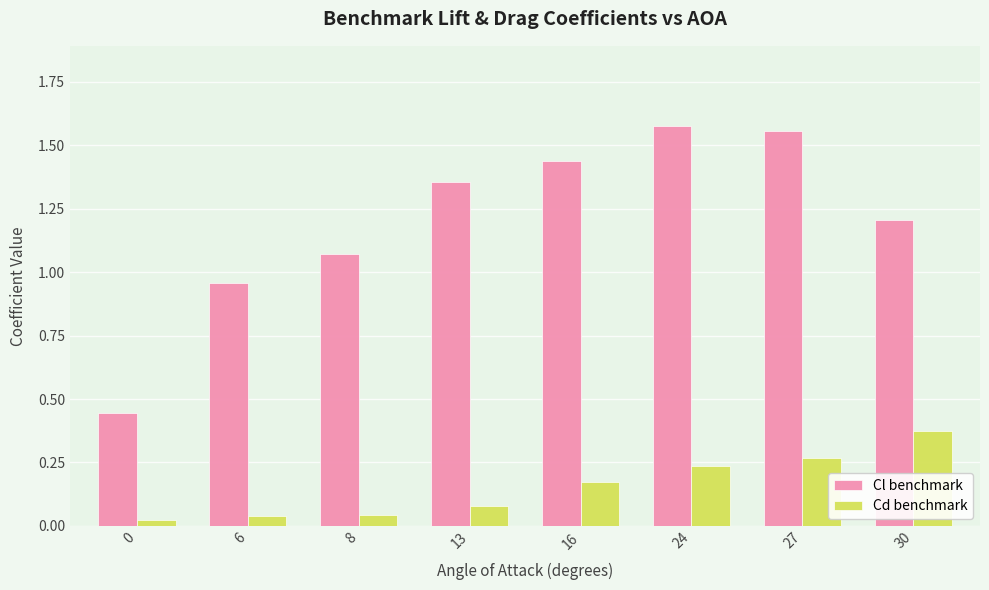

The value of Cl benchmark at 0 is 0.7. True or false?

False